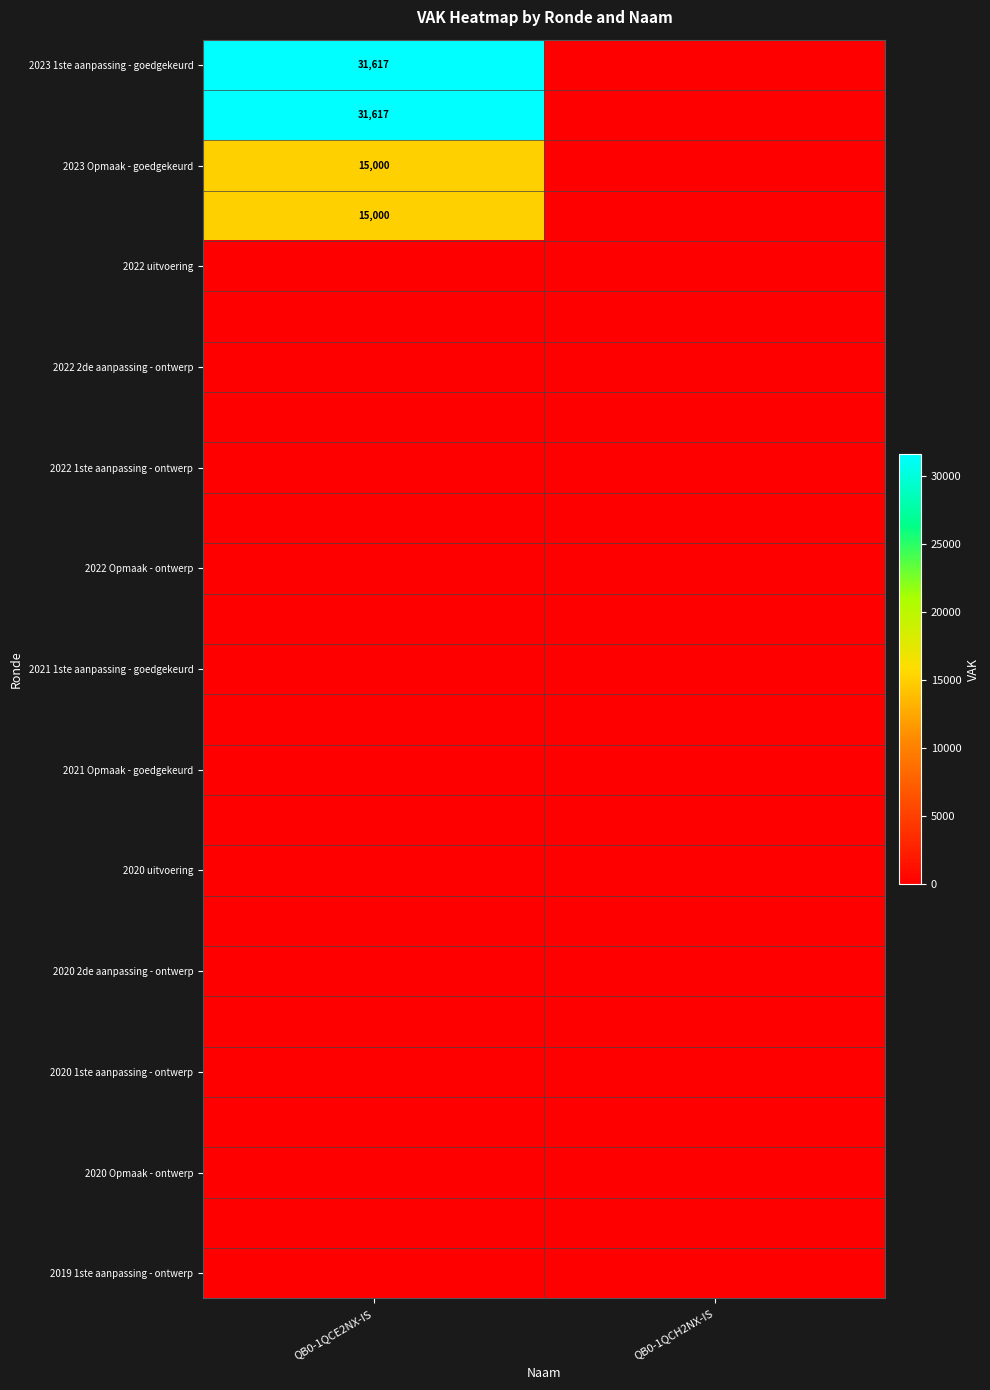

At which category is the sum across all series the highest?

QB0-1QCE2NX-IS